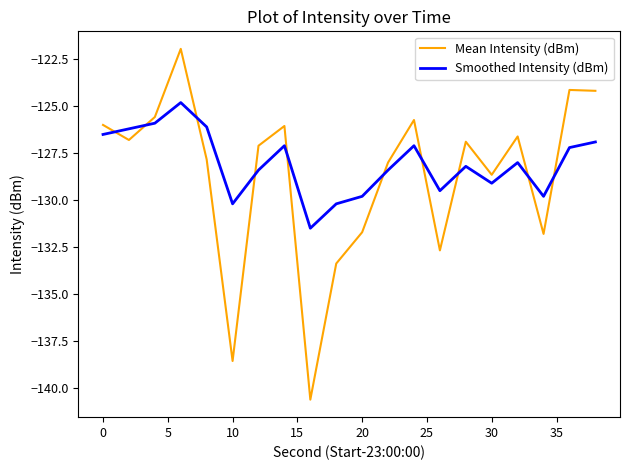

What is the difference between the maximum and minimum values in the Smoothed Intensity (dBm) series?

6.7